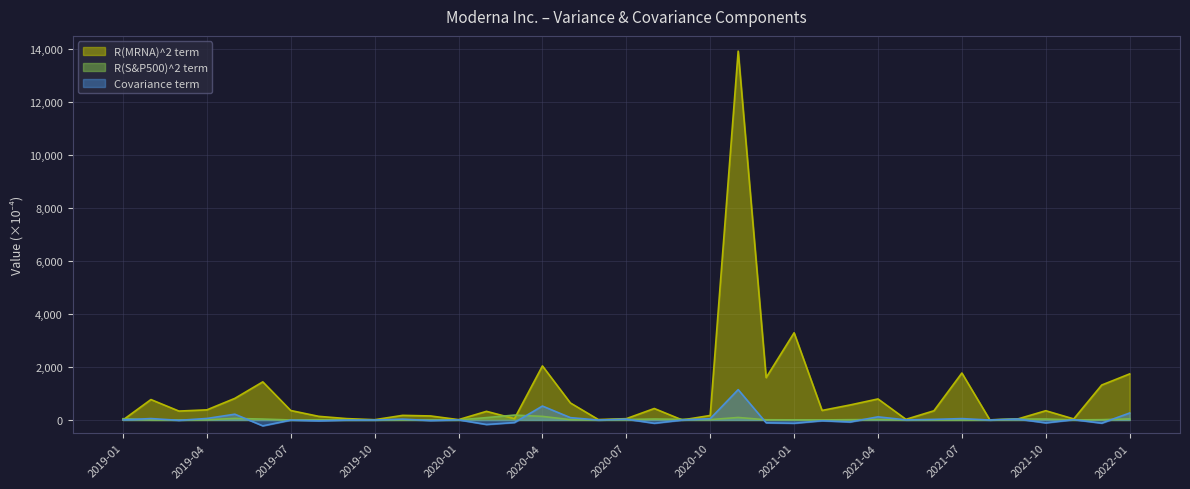

True or false: Covariance term has more than 1 points higher than both neighbors.

True